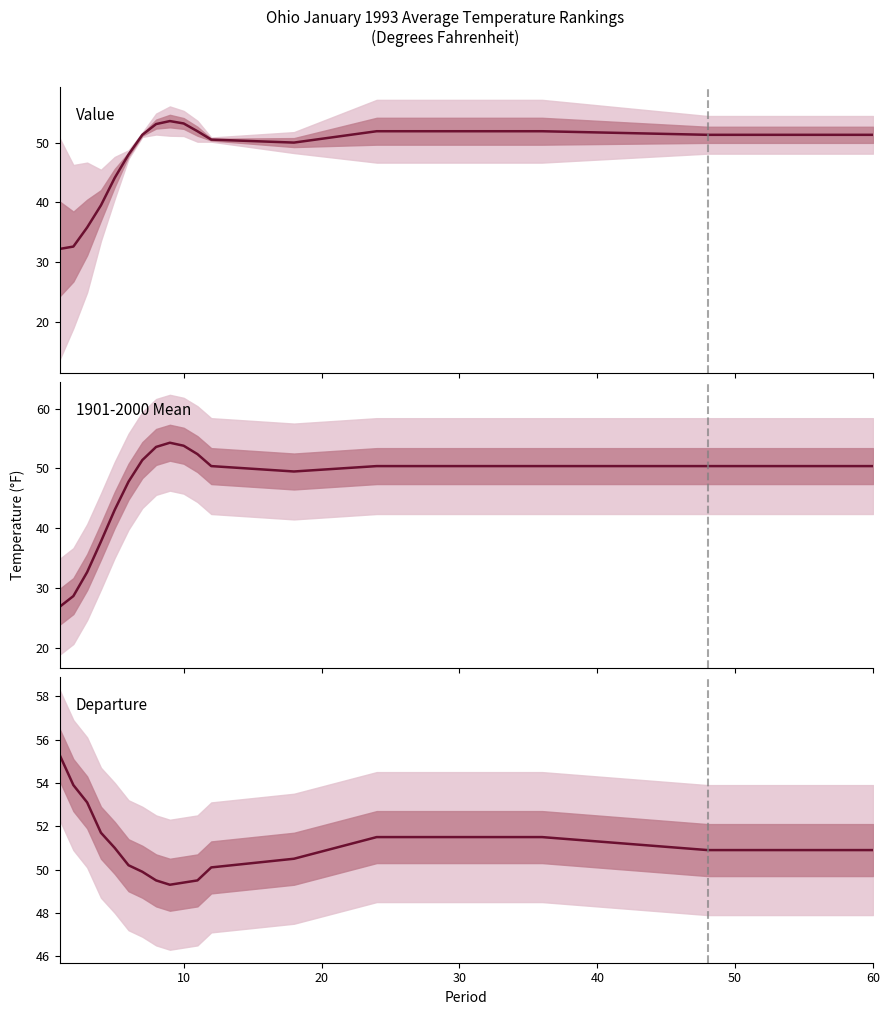

True or false: Departure has more than 0 interior local peaks.

False